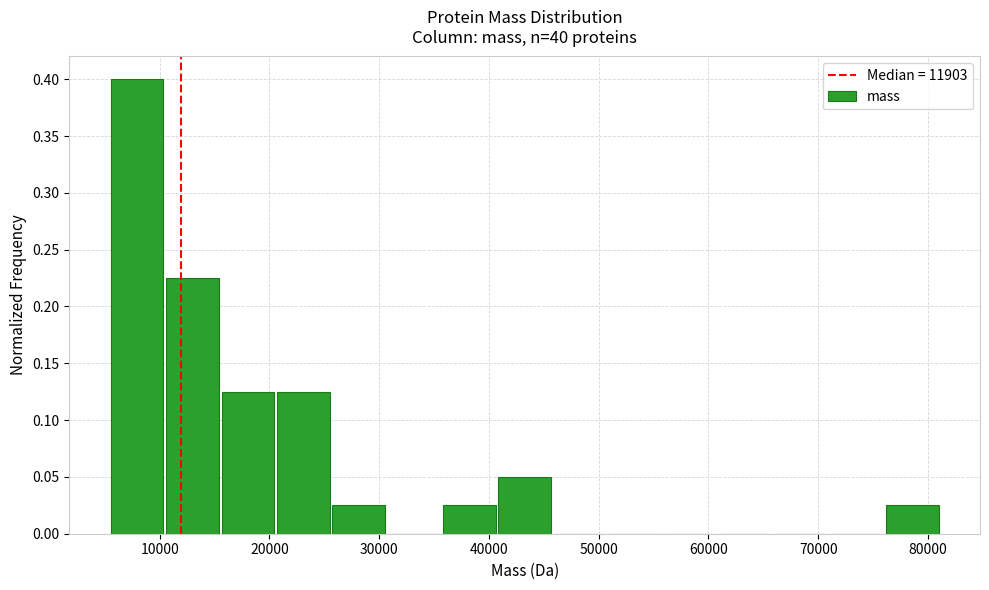

What is the height of the bar covering 11000 to 16000 on the x-axis? Neither the bar edges nor the heights are printed on the chart, so give them approximately, as read against the axes.

0.225